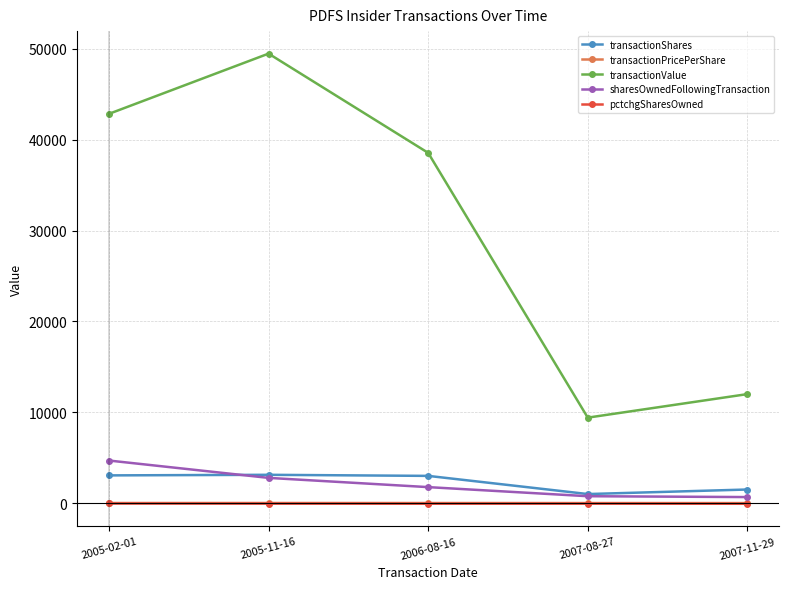

What is the label of the 5th point from the left?

2007-11-29